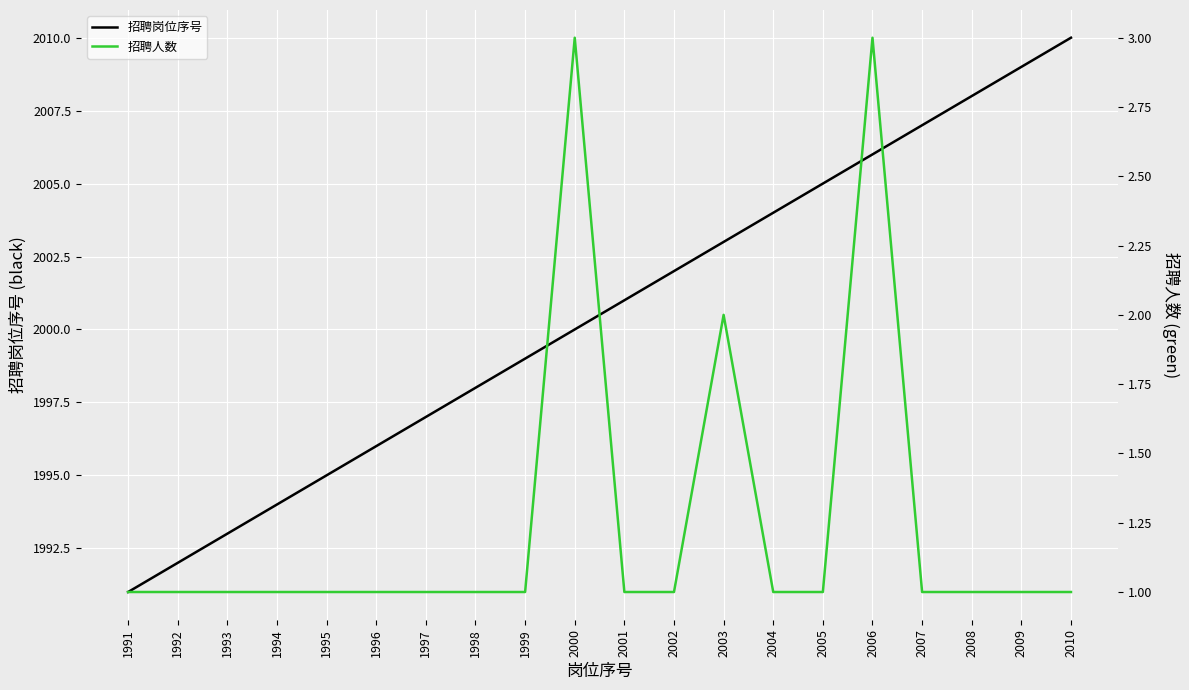

How many values in the 招聘人数 series exceed 1?

3